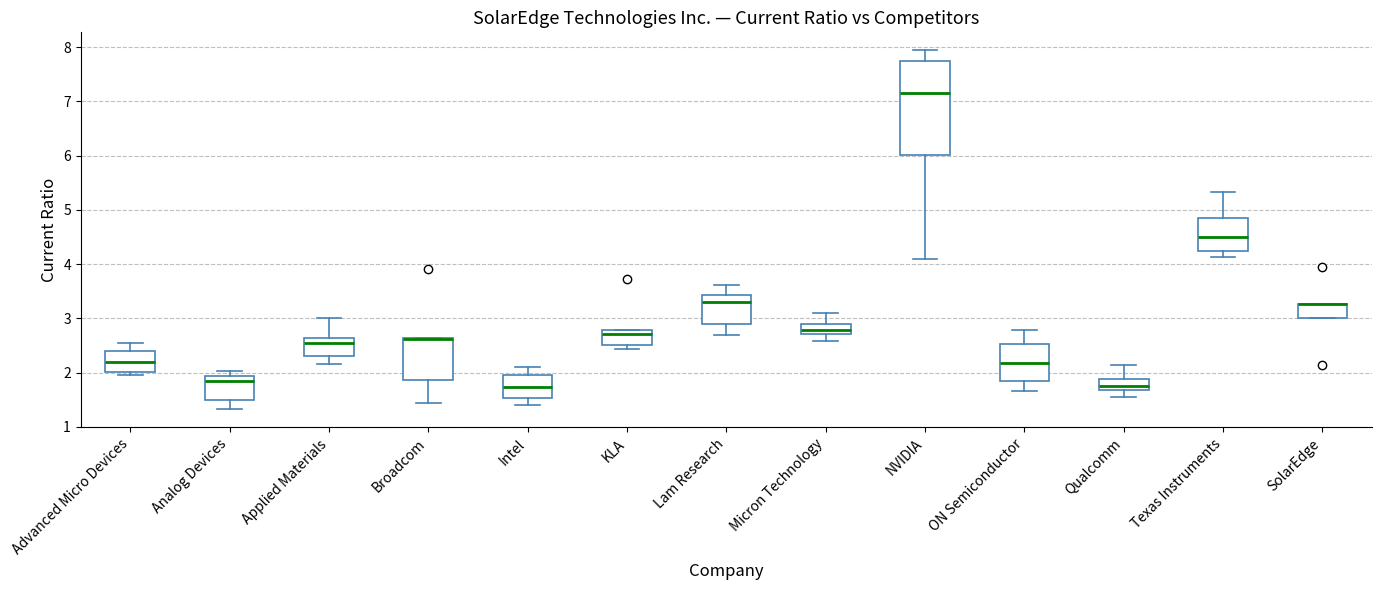

Reading left to right, read every box against the y-axis: the position of its median line, the range the box covers, and the ends of its whiskers. The values are not printed on the chart, so give them approximately, as read against the axis.

Advanced Micro Devices: median 2.2, box 2.0 to 2.4, whiskers 2.0 (just below the box's lower edge) to 2.5
Analog Devices: median 1.8, box 1.5 to 1.9, whiskers 1.3 to 2.0
Applied Materials: median 2.5, box 2.3 to 2.6, whiskers 2.2 to 3.0
Broadcom: median 2.6 (drawn on the box's upper edge), box 1.9 to 2.6, whiskers 1.4 to 2.6
Intel: median 1.7, box 1.5 to 2.0, whiskers 1.4 to 2.1
KLA: median 2.7, box 2.5 to 2.8, whiskers 2.4 to 2.8
Lam Research: median 3.3, box 2.9 to 3.4, whiskers 2.7 to 3.6
Micron Technology: median 2.8, box 2.7 to 2.9, whiskers 2.6 to 3.1
NVIDIA: median 7.2, box 6.0 to 7.7, whiskers 4.1 to 7.9
ON Semiconductor: median 2.2, box 1.8 to 2.5, whiskers 1.7 to 2.8
Qualcomm: median 1.8, box 1.7 to 1.9, whiskers 1.6 to 2.1
Texas Instruments: median 4.5, box 4.2 to 4.9, whiskers 4.1 to 5.3
SolarEdge: median 3.3 (drawn on the box's upper edge), box 3.0 to 3.3, whiskers 3.0 to 3.3